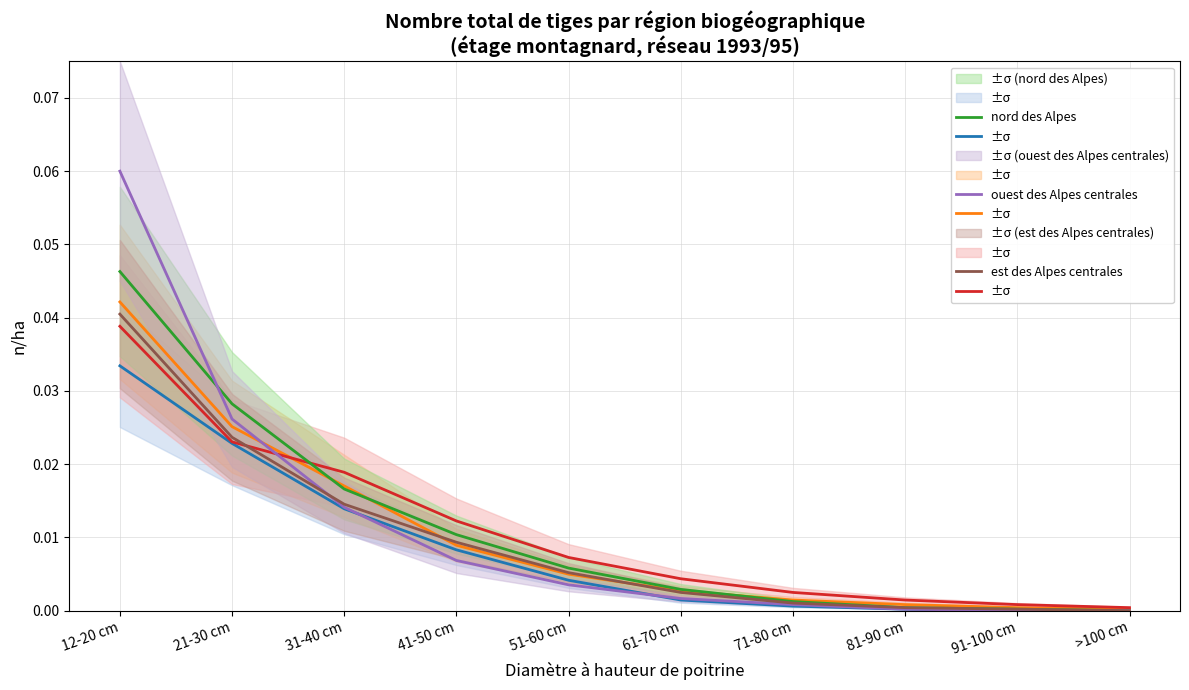

The Suisse series shows 0.0 at 71-80 cm. True or false?

True